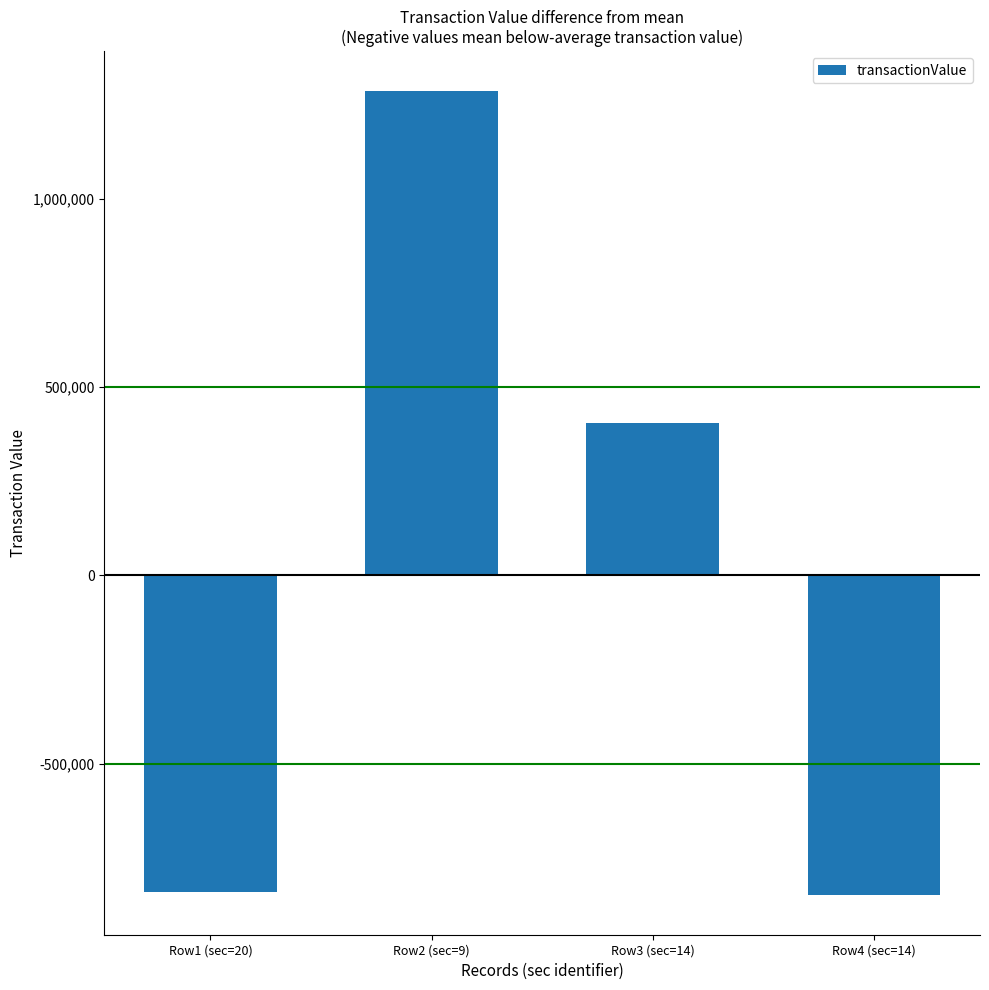

What is the label of the 4th bar from the right?

Row1 (sec=20)